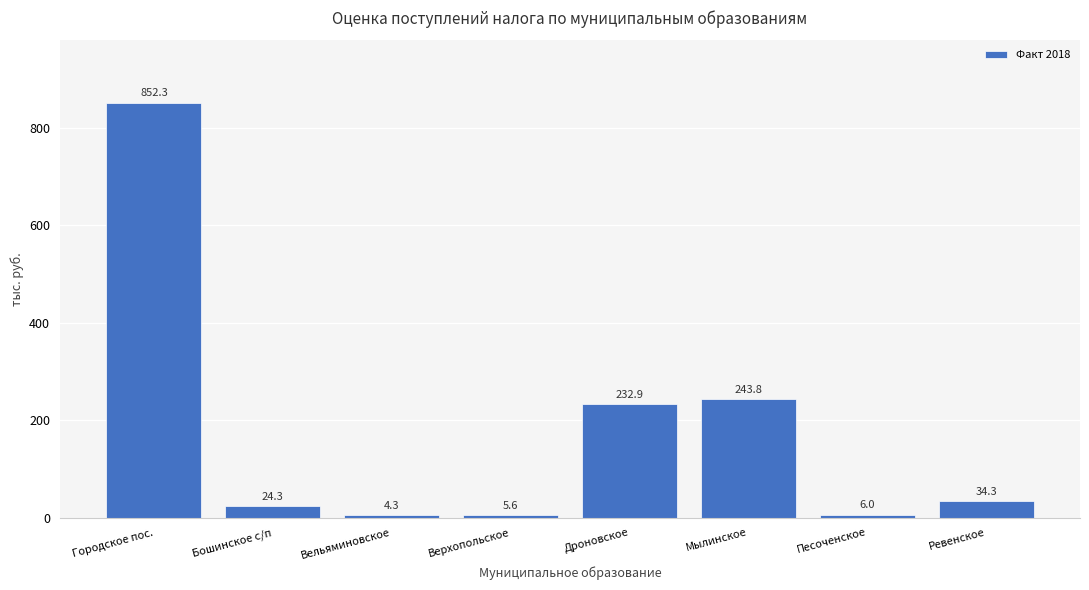

The value at Дроновское is 232.9. True or false?

True